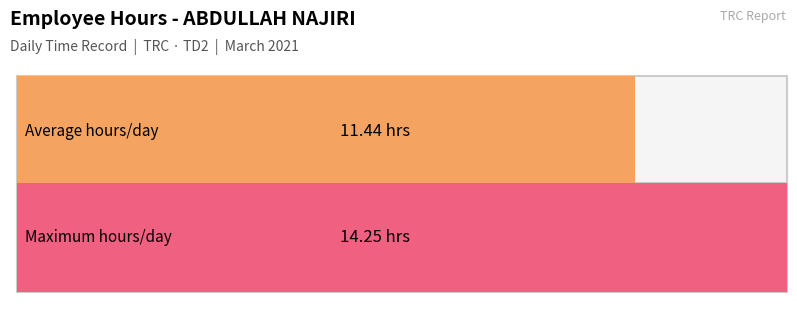

Is it true that the value at 13 is 16.0?

False